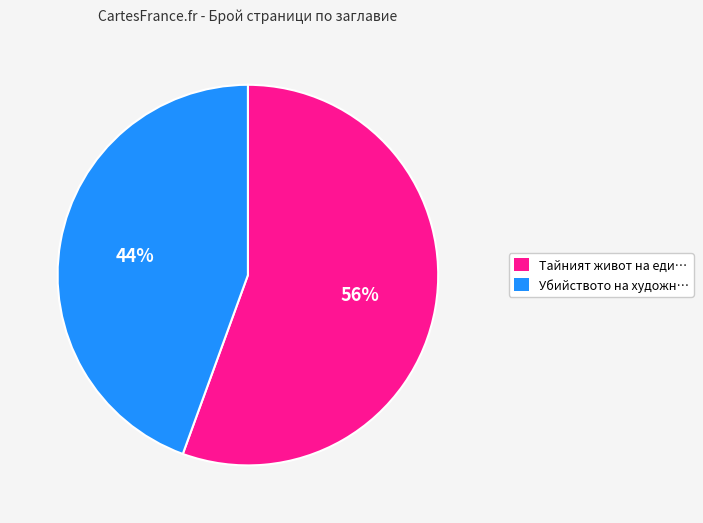

To the nearest percent, what is the average slice percentage?

50%